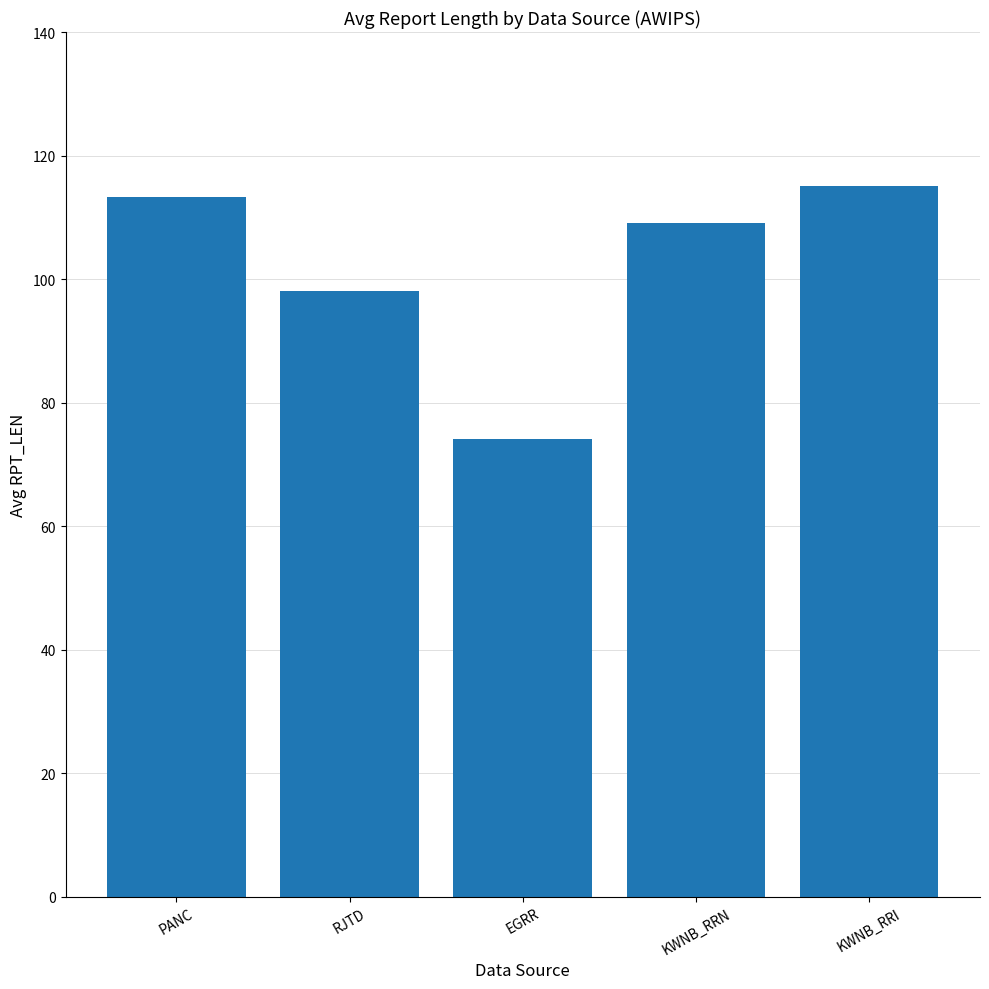

What is the sum of the values at KWNB_RRN and PANC?

222.3